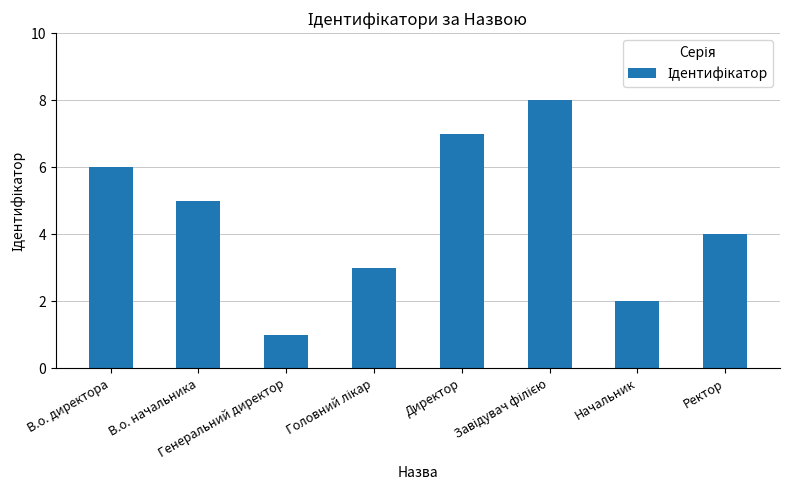

What value does the data have at В.о. директора?

6